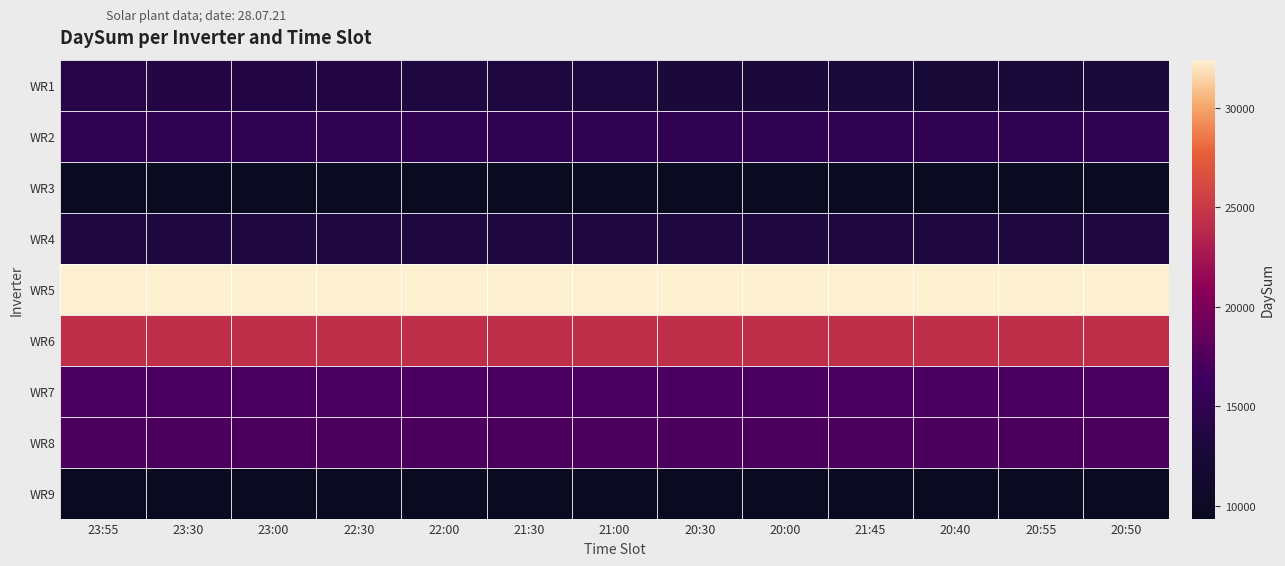

List the series in order of their peak value, highest first.

WR5, WR6, WR8, WR7, WR2, WR1, WR4, WR3, WR9